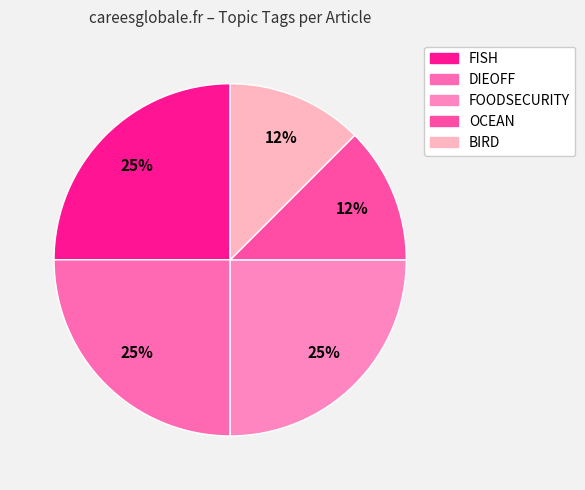

How many slices are in this pie chart?

5